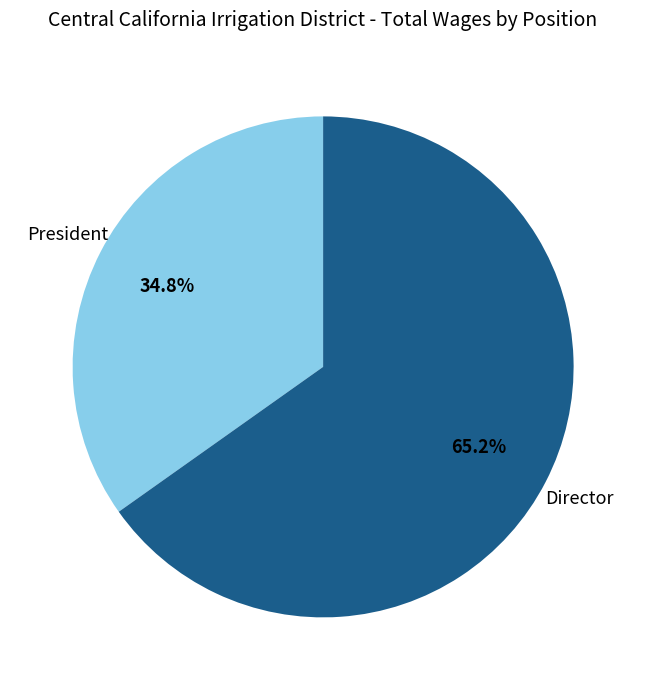

Which category has the biggest portion of the pie?

Director